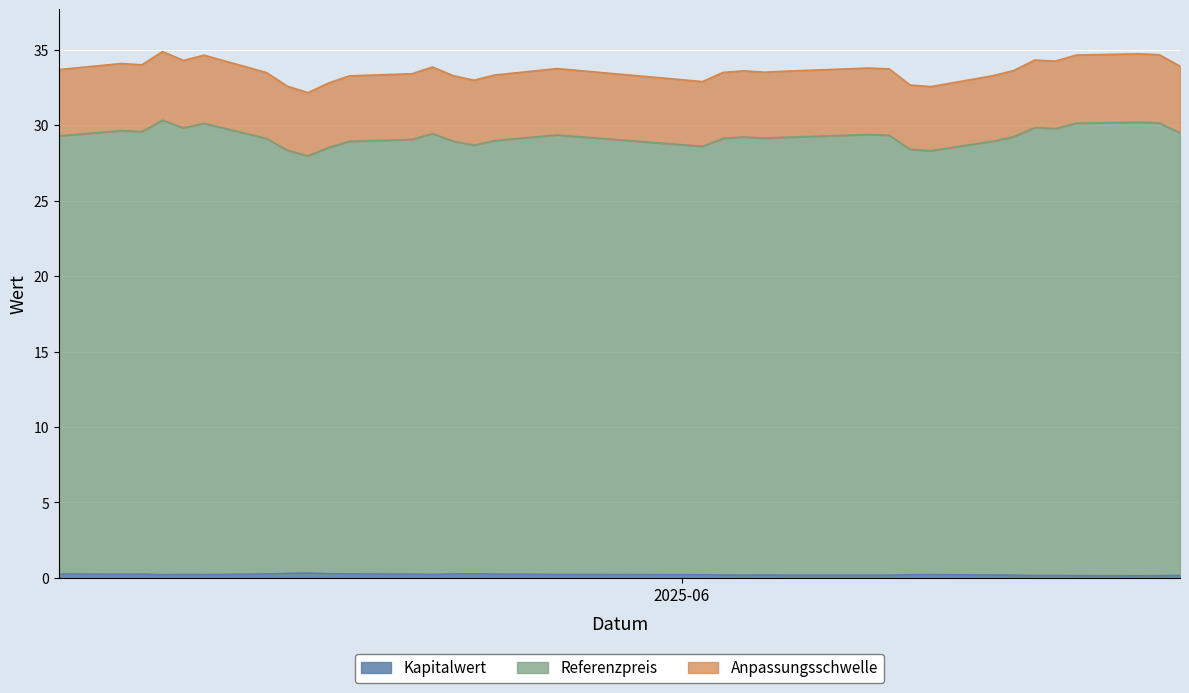

The Referenzpreis series shows 30.3 at 2025-05-07. True or false?

True